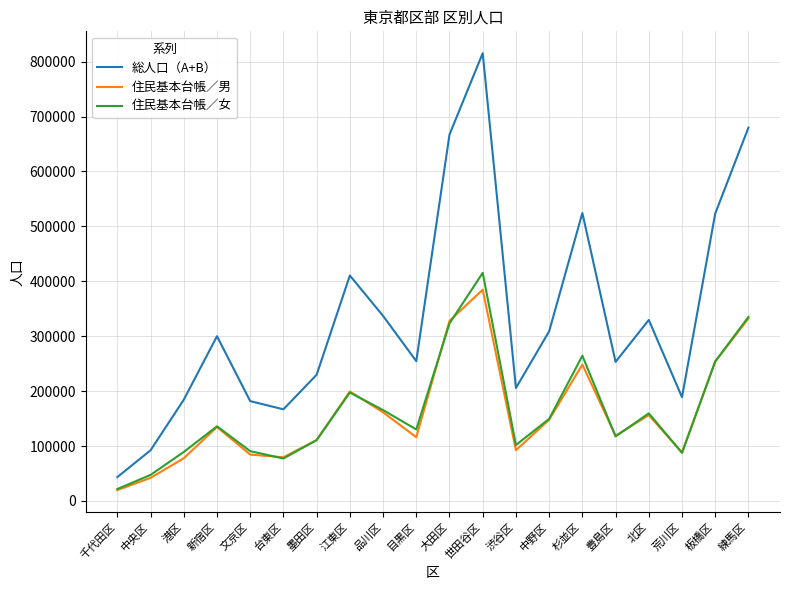

List the series in order of their peak value, highest first.

総人口（A+B）, 住民基本台帳／女, 住民基本台帳／男